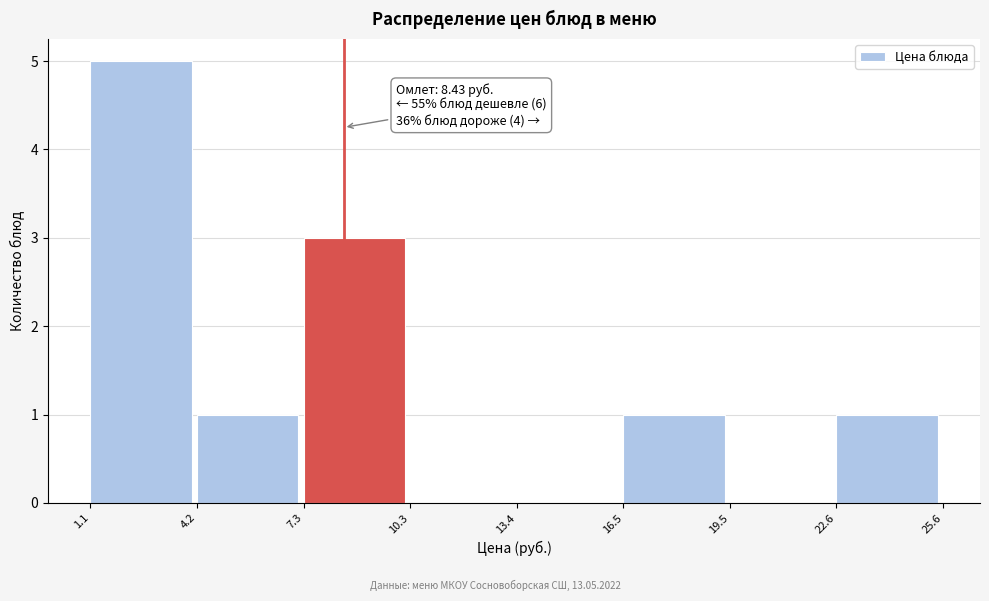

Over which range of the x-axis is the bar tallest?

1.1 to 4.2